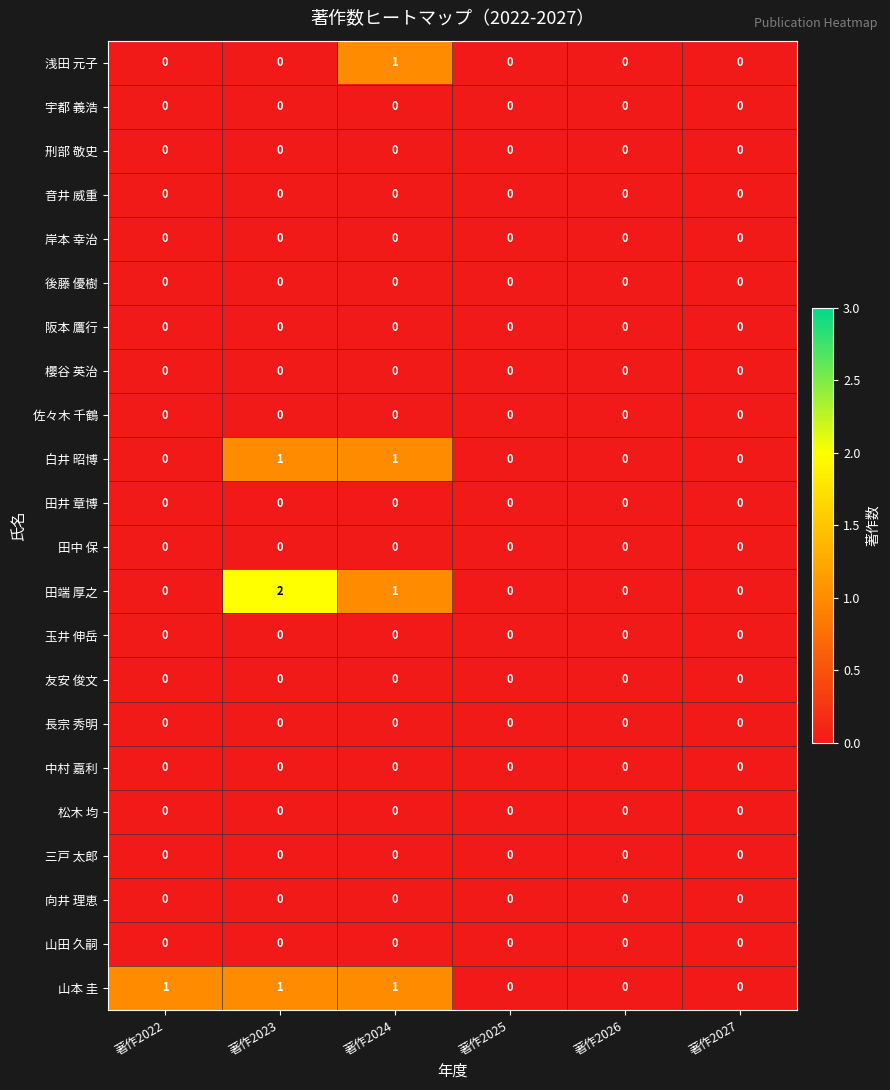

True or false: 田端 厚之 has a value of 0 at 著作2022.

True